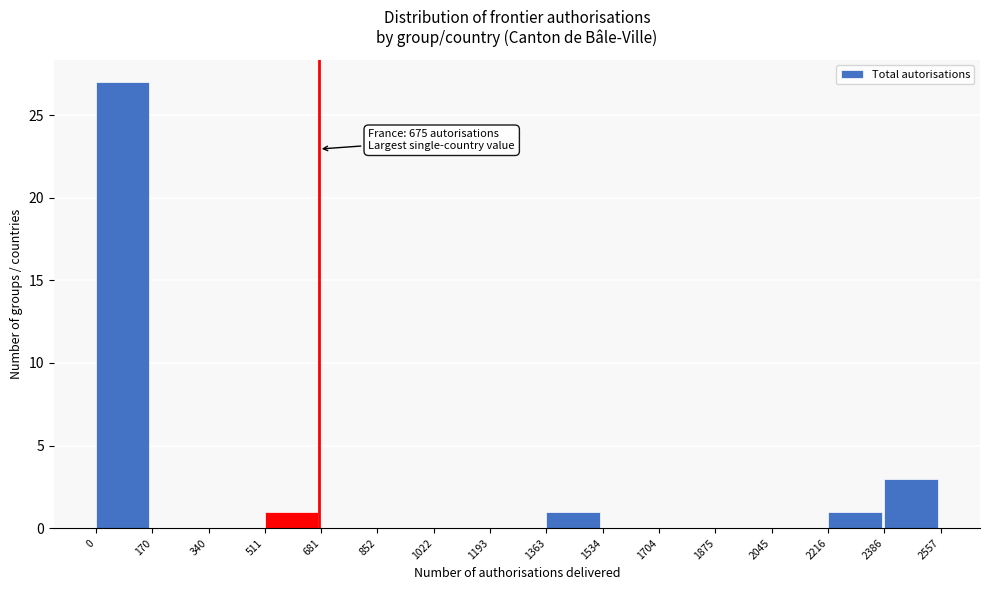

Which range on the x-axis has the tallest bar?

0 to 170